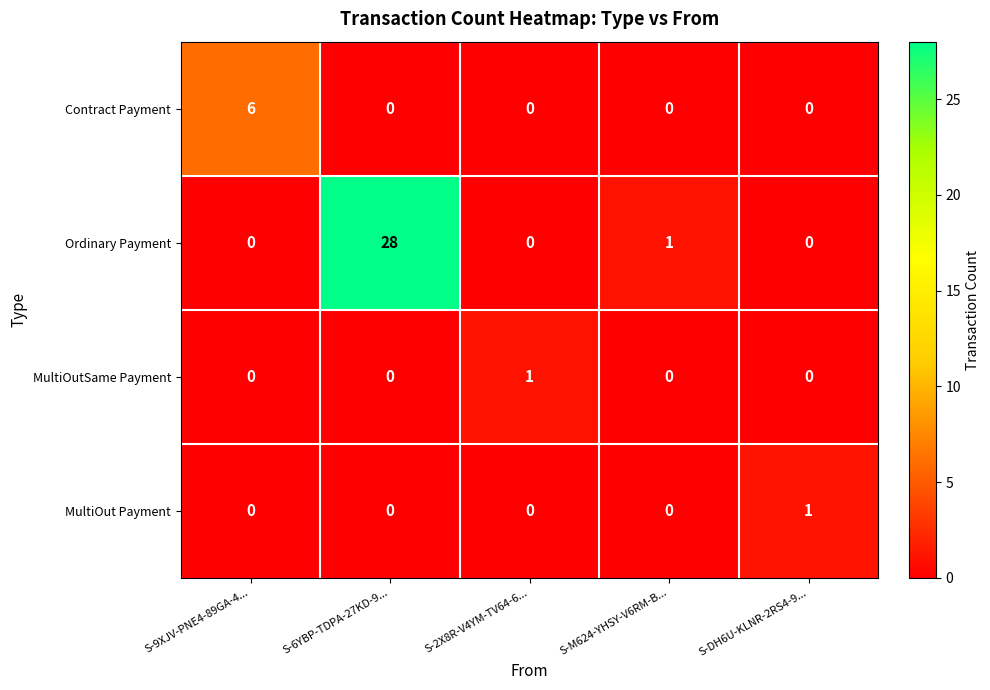

Which series changed the most between S-9XJV-PNE4-89GA-4... and S-M624-YHSY-V6RM-B...?

Contract Payment